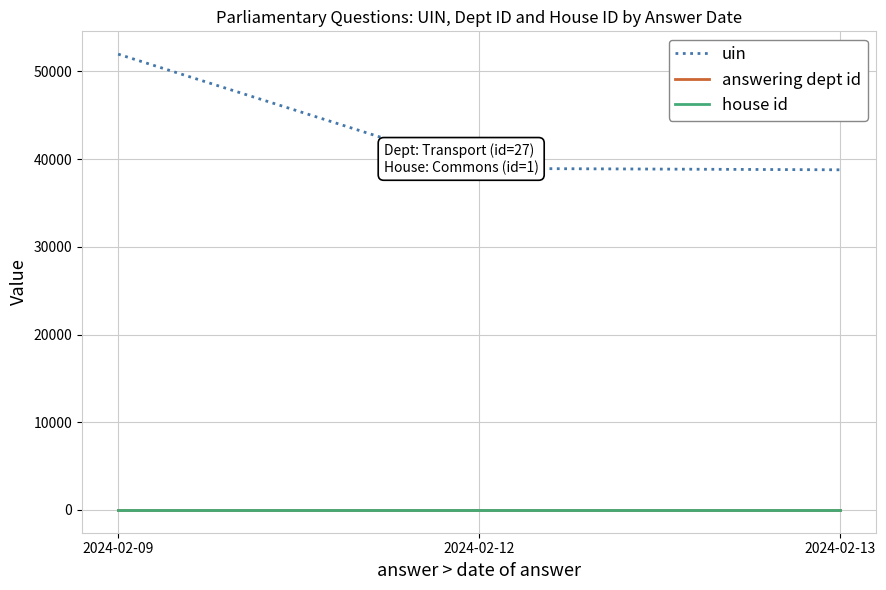

At how many categories does at least one series exceed 11835?

3